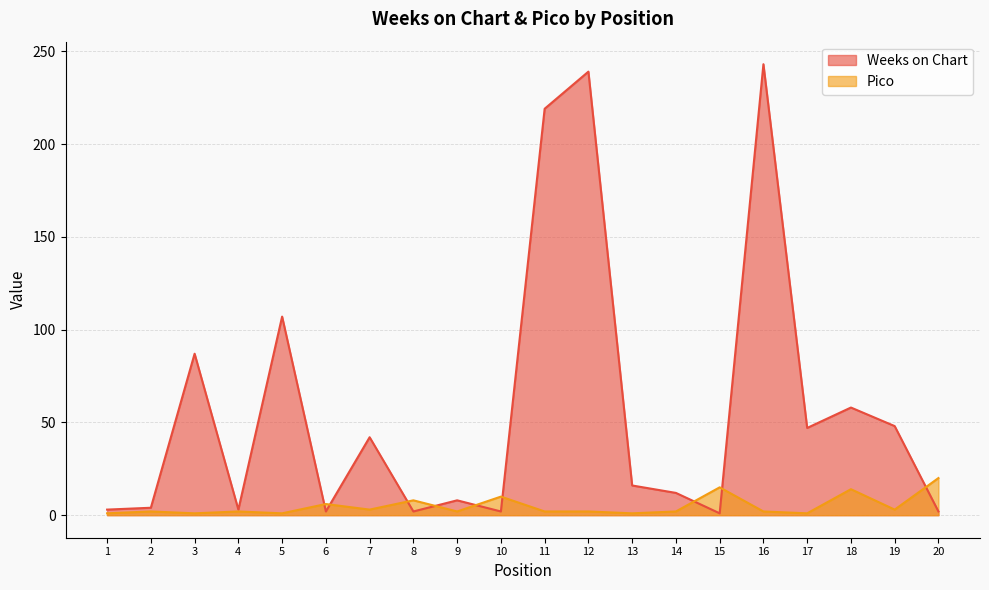

Where is Weeks on Chart nearest to the value 122?

5